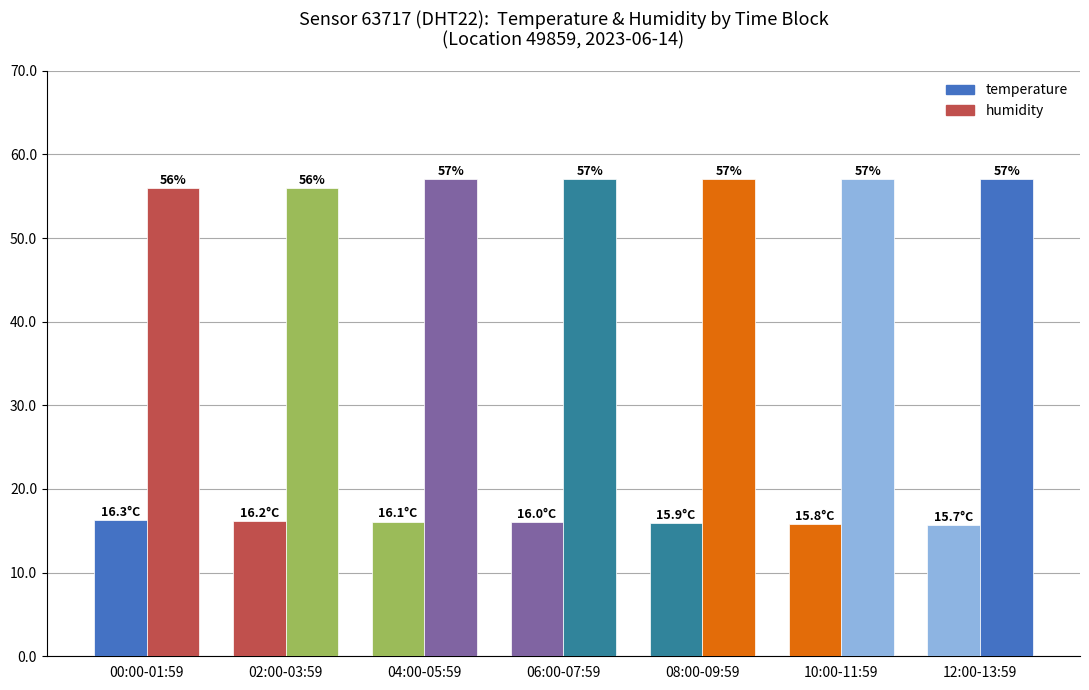

Reading left to right, what are all the values shown in this chart?

temperature: 16.3	16.2	16.1	16.0	15.9	15.8	15.7
humidity: 56.0	56.0	57.0	57.0	57.0	57.0	57.0